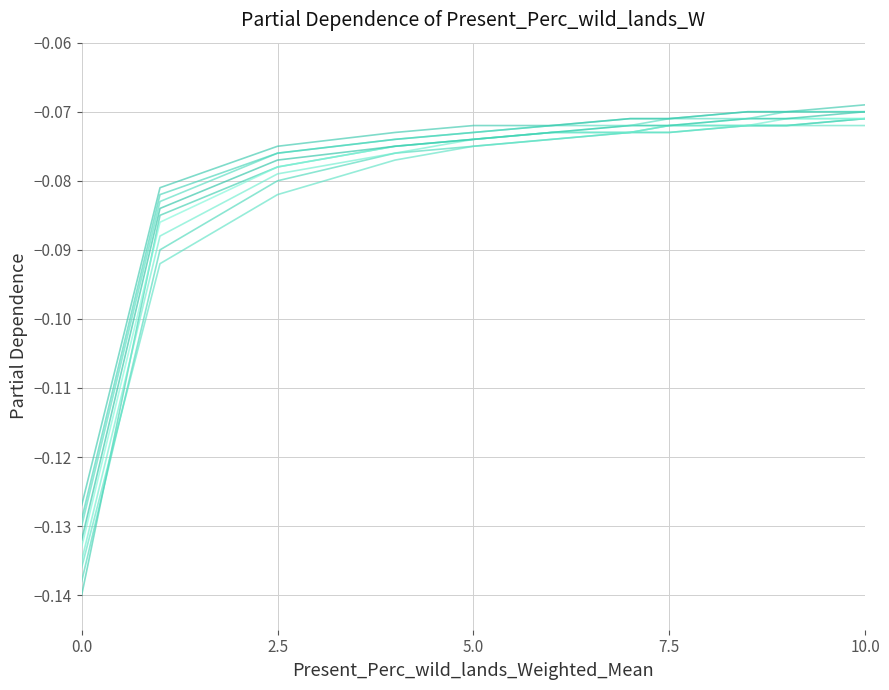

Is it true that 1945-05-25b equals -0.1 at 2.5?

False